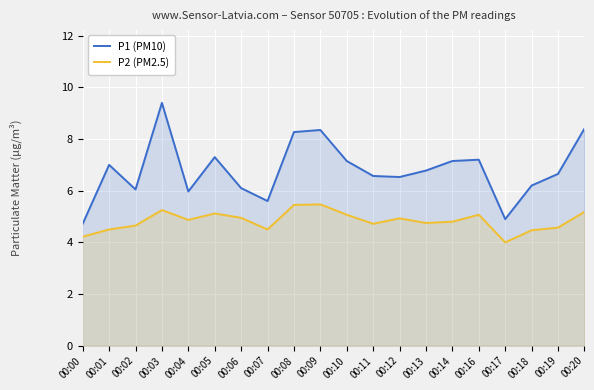

What is the sum of all P2 (PM2.5) values?

96.5